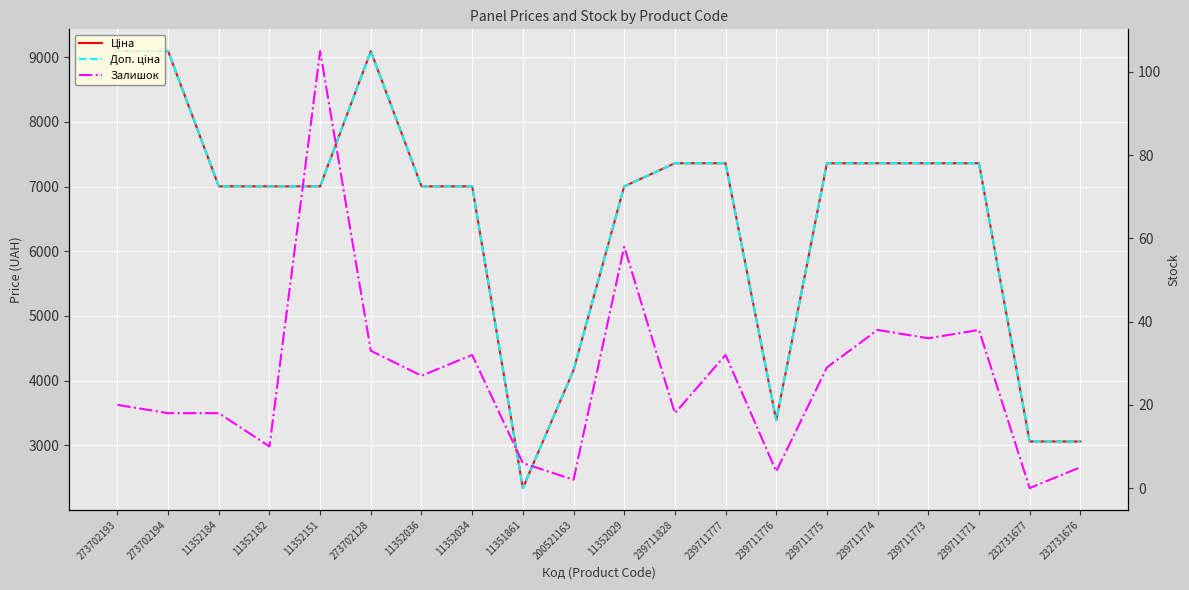

Reading left to right, list all the values displayed in this chart.

Ціна: 9092.0	9092.0	7002.7	7002.7	7002.7	9092.0	7002.7	7002.7	2340.3	4161.8	7002.7	7360.2	7360.2	3385.7	7360.2	7360.2	7360.2	7360.2	3059.7	3059.7
Доп. ціна: 9092.0	9092.0	7002.7	7002.7	7002.7	9092.0	7002.7	7002.7	2340.0	4162.0	7002.7	7360.2	7360.2	3386.0	7360.2	7360.2	7360.2	7360.2	3060.0	3060.0
Залишок: 20.0	18.0	18.0	10.0	105.0	33.0	27.0	32.0	6.0	2.0	58.0	18.0	32.0	4.0	29.0	38.0	36.0	38.0	0.0	5.0